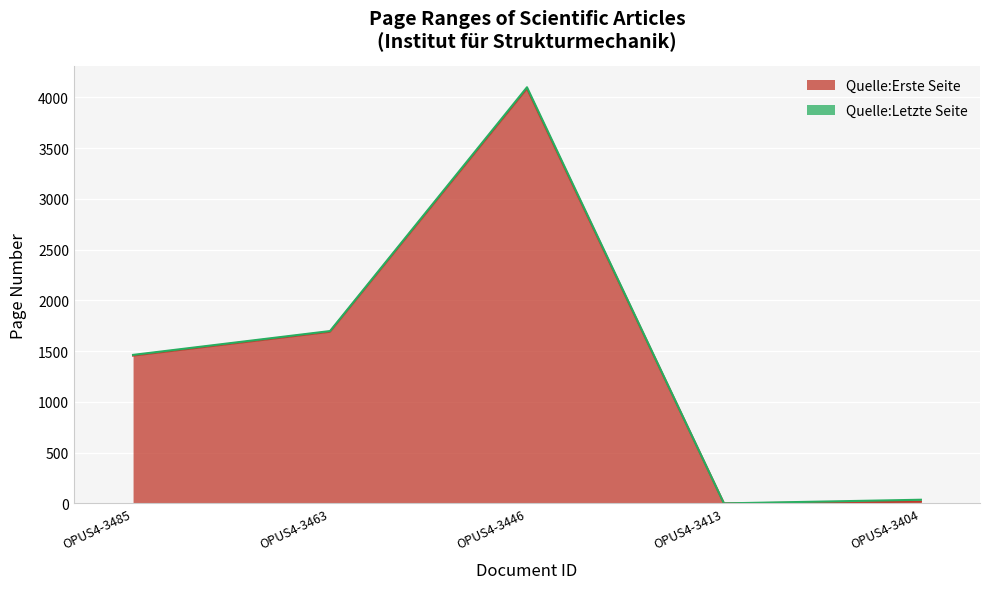

What value does the Quelle:Erste Seite series have at OPUS4-3485?

1456